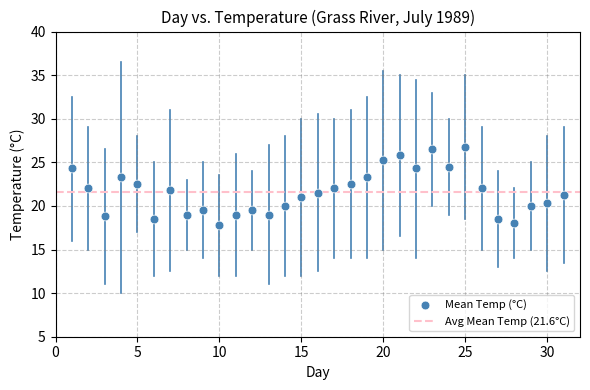

What is the range of X values (max minus min)?

30.0